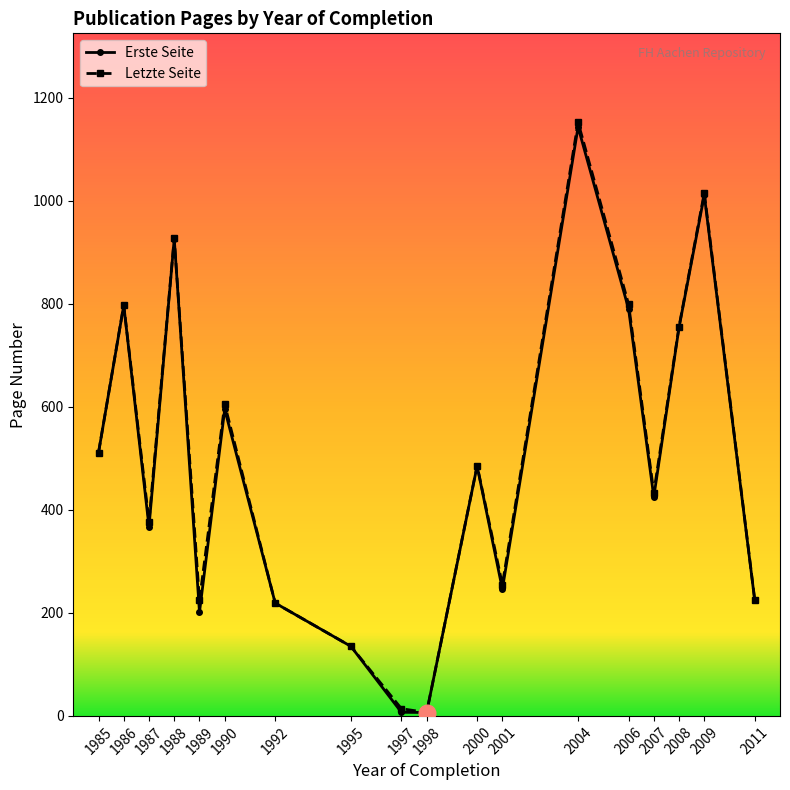

What is the sum of the Letzte Seite values at 1986 and 1985?

1308.5